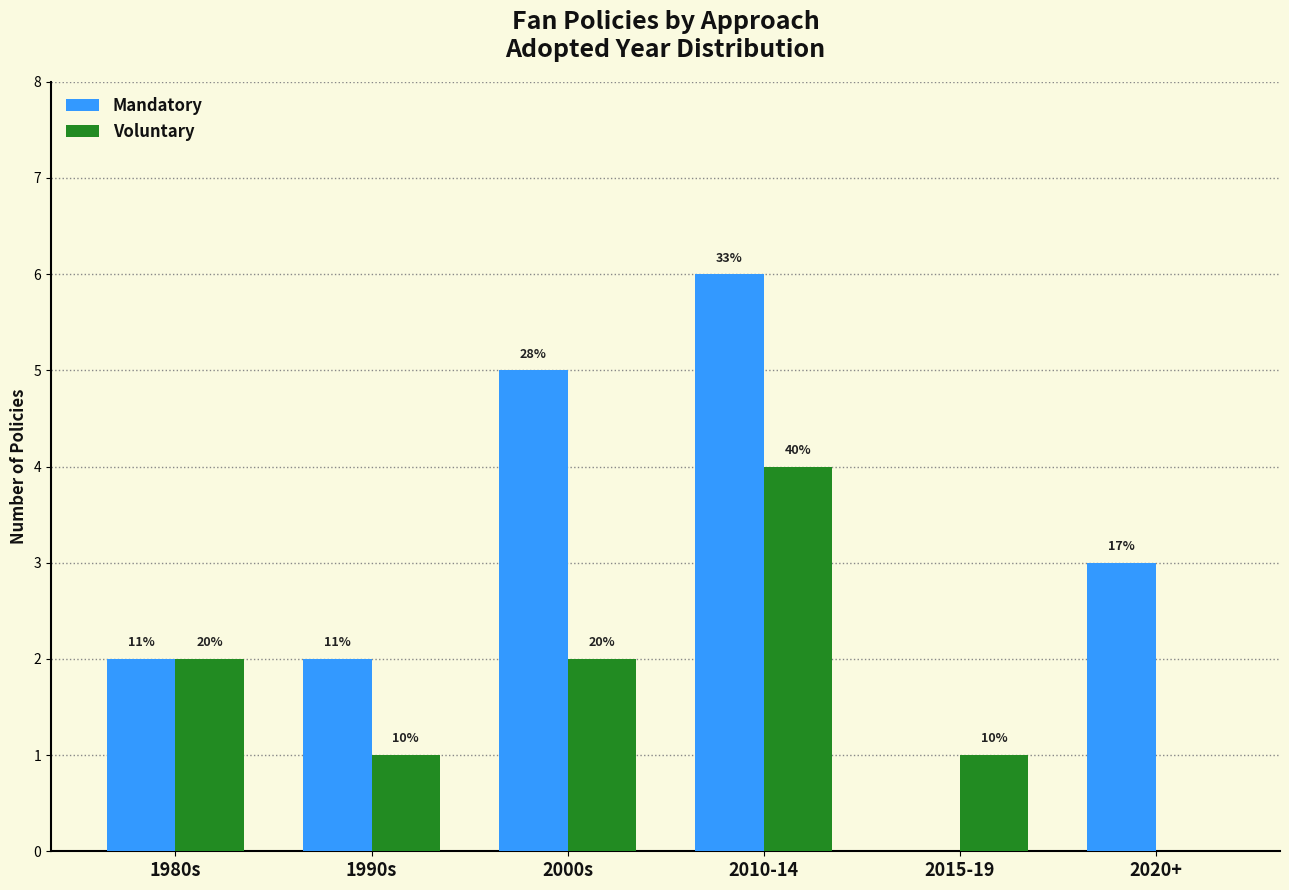

What is the total value across all series at 2015-19?

1